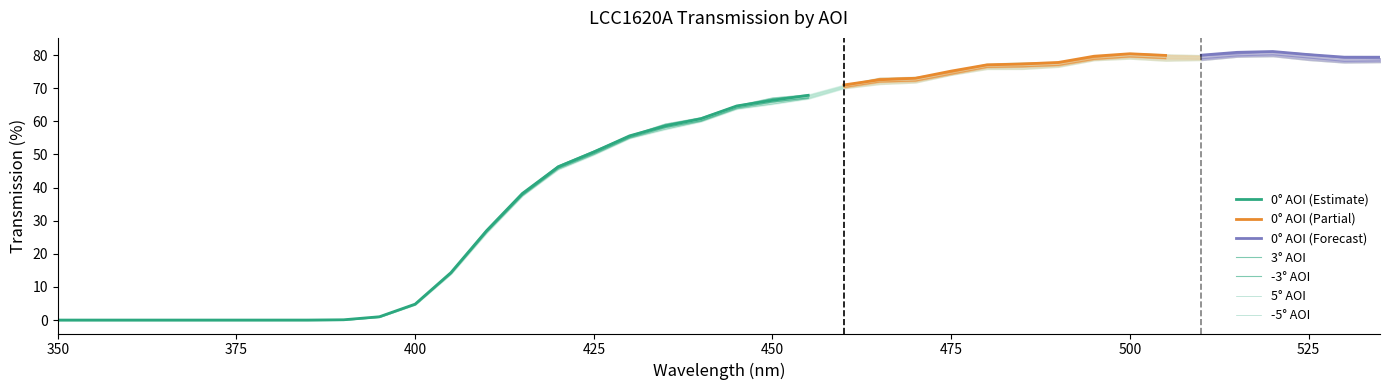

Between which two adjacent categories do 5° AOI and -3° AOI first intersect?

350 and 355